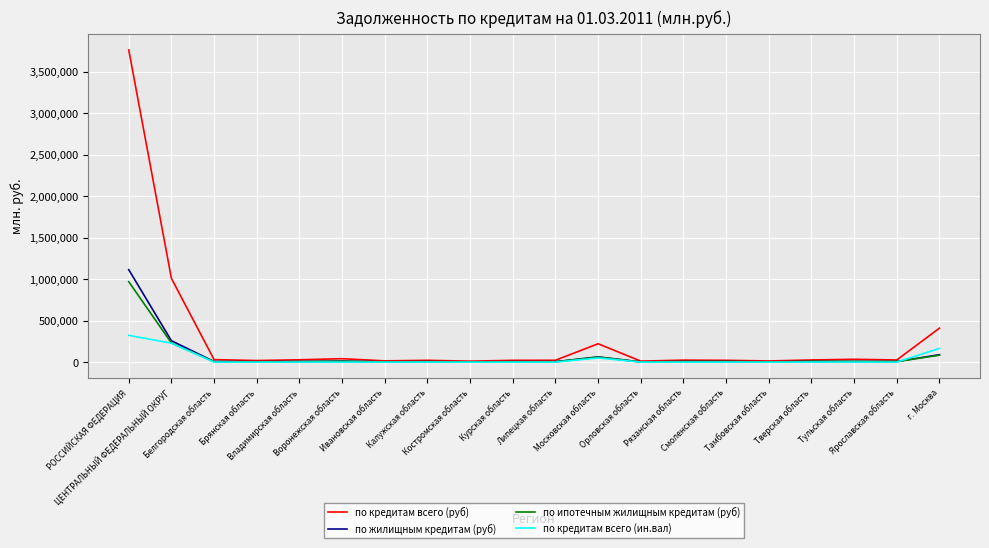

In по жилищным кредитам (руб), how many points are higher than both neighbors (excluding endpoints)?

6